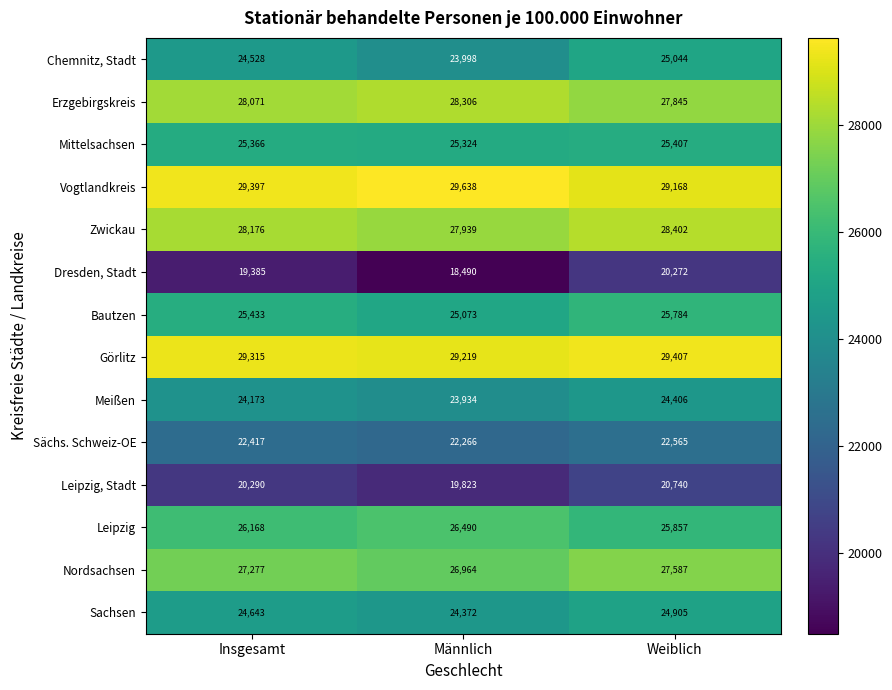

Which category has the highest value in the Görlitz series?

Weiblich